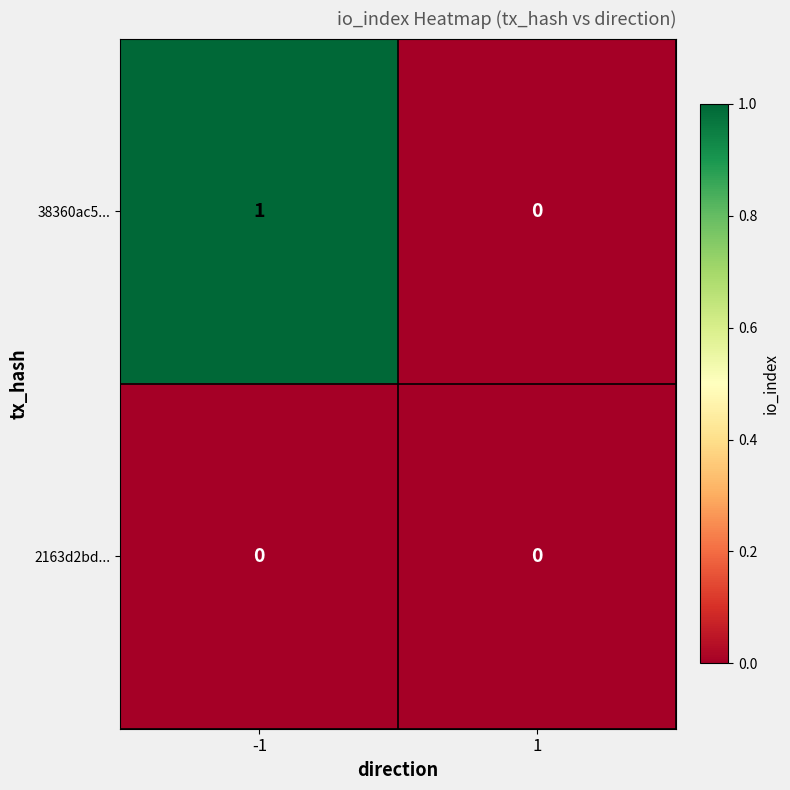

Which series has the largest total across all categories?

38360ac5...